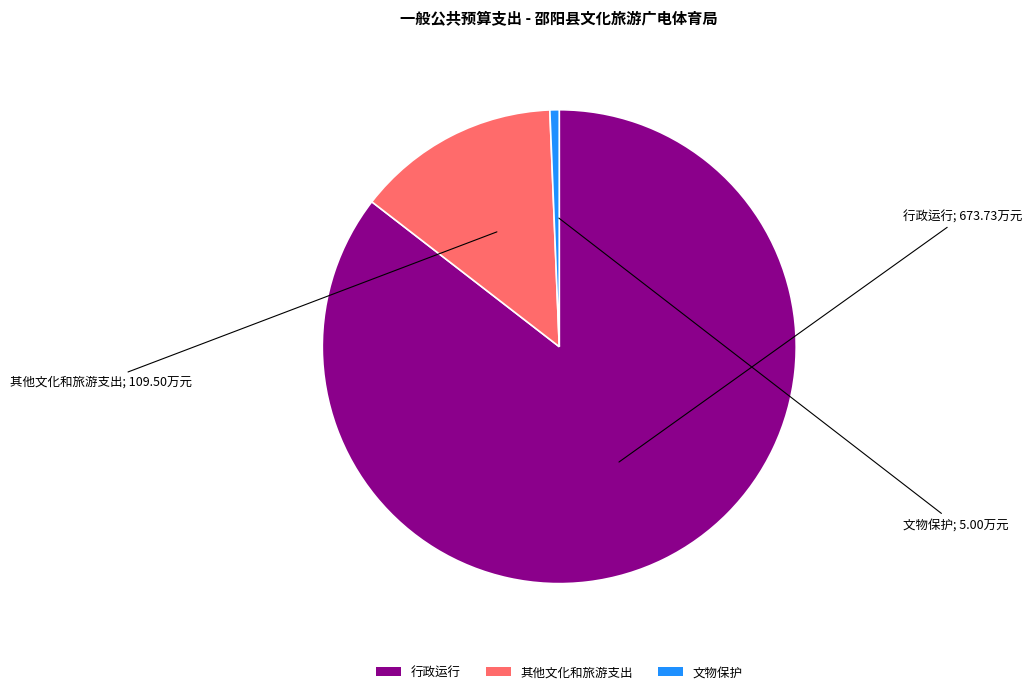

How many segments does this pie chart have?

3